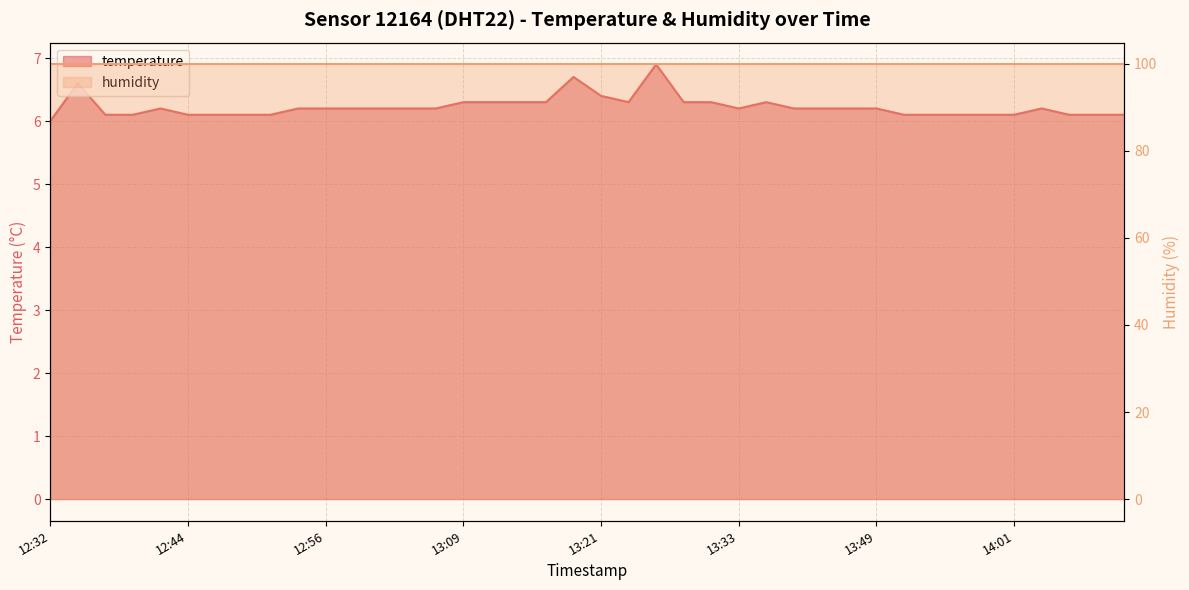

What is the smallest value displayed?

6.0